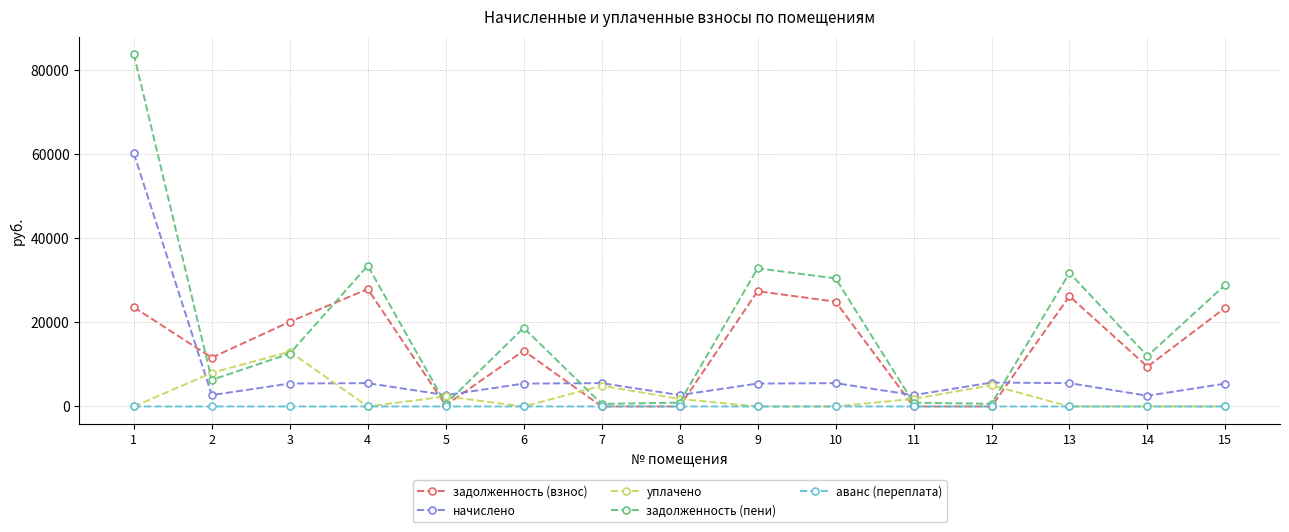

How many lines are shown in the chart?

5